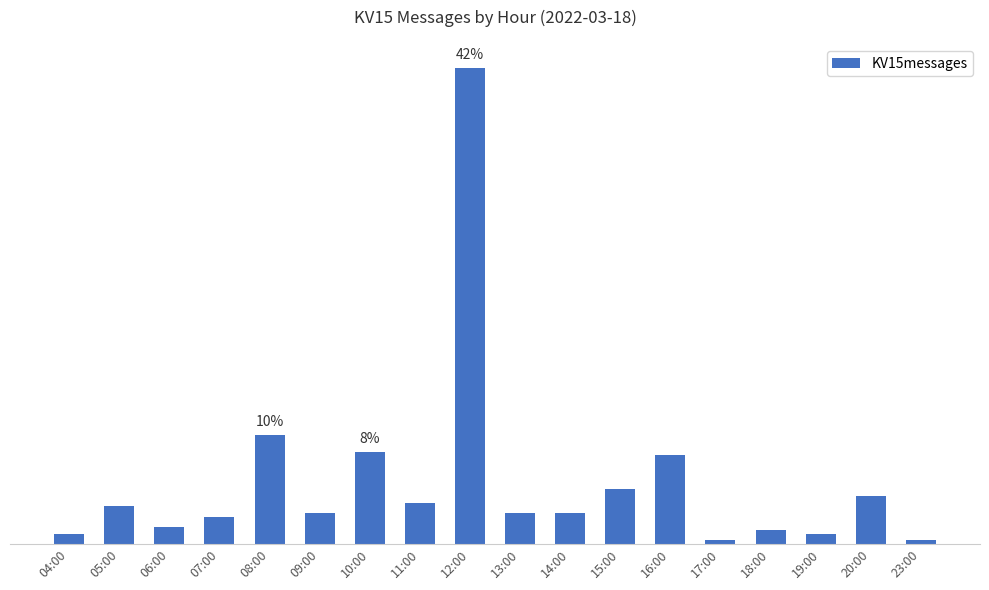

What is the sum of all values?

330